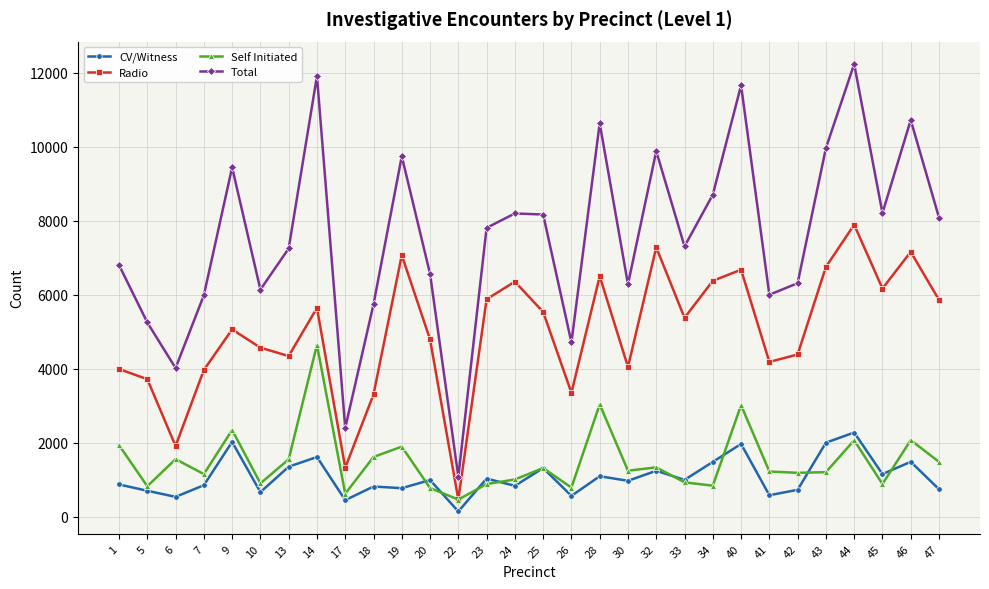

At which category is the sum across all series the highest?

44